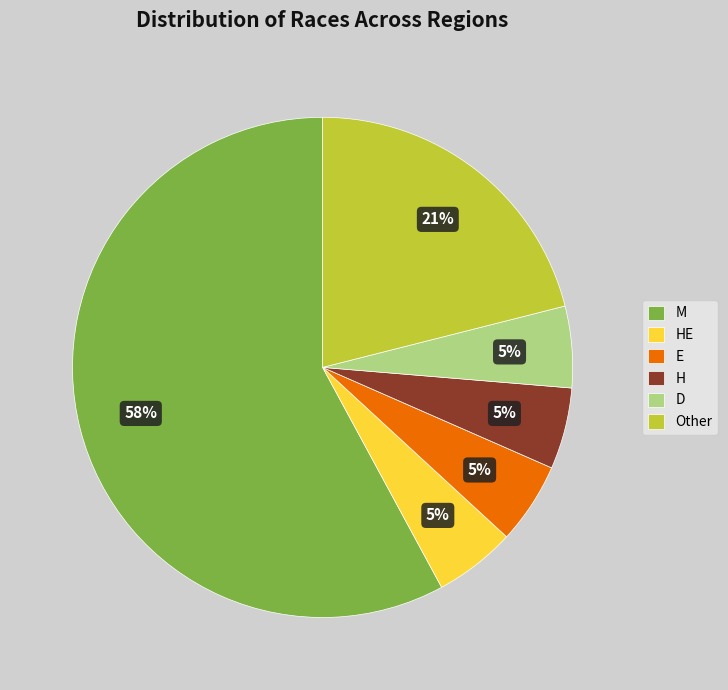

Is the sum of E and H greater than half?

No